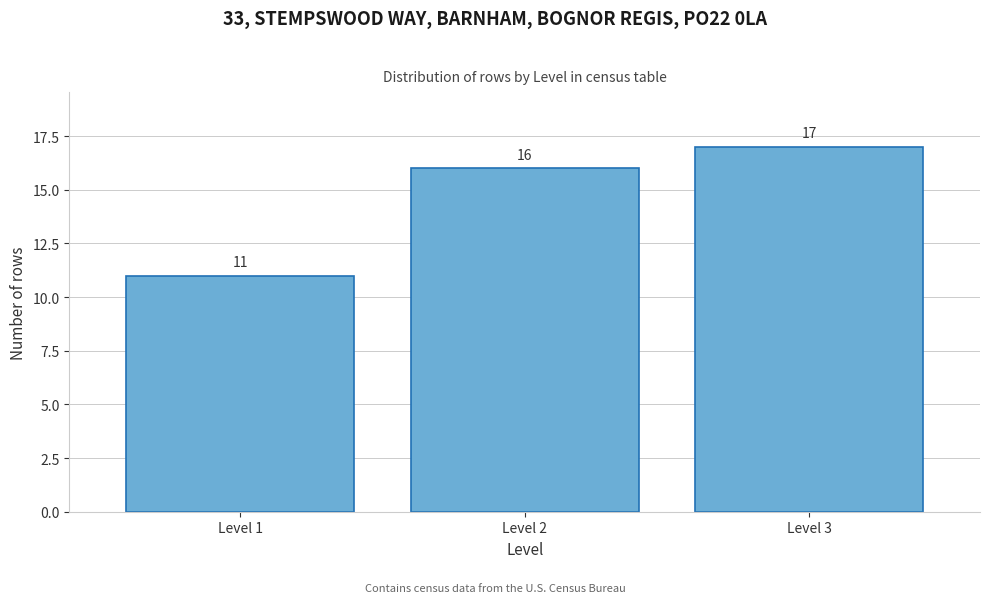

Reading left to right, transcribe this chart: for each bar, give the range it covers on the x-axis and its height.

0.5 to 1.5: 11
1.5 to 2.5: 16
2.5 to 3.5: 17